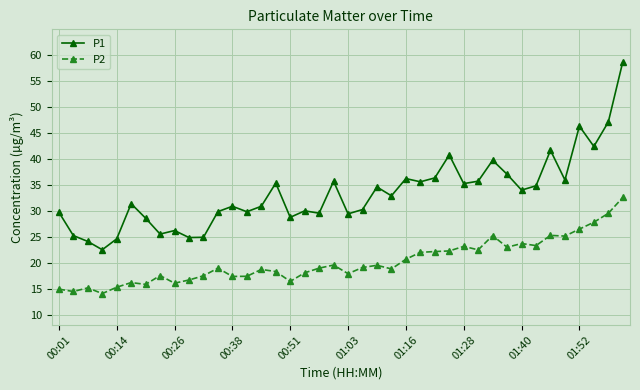

True or false: P2 and P1 intersect in this chart.

False